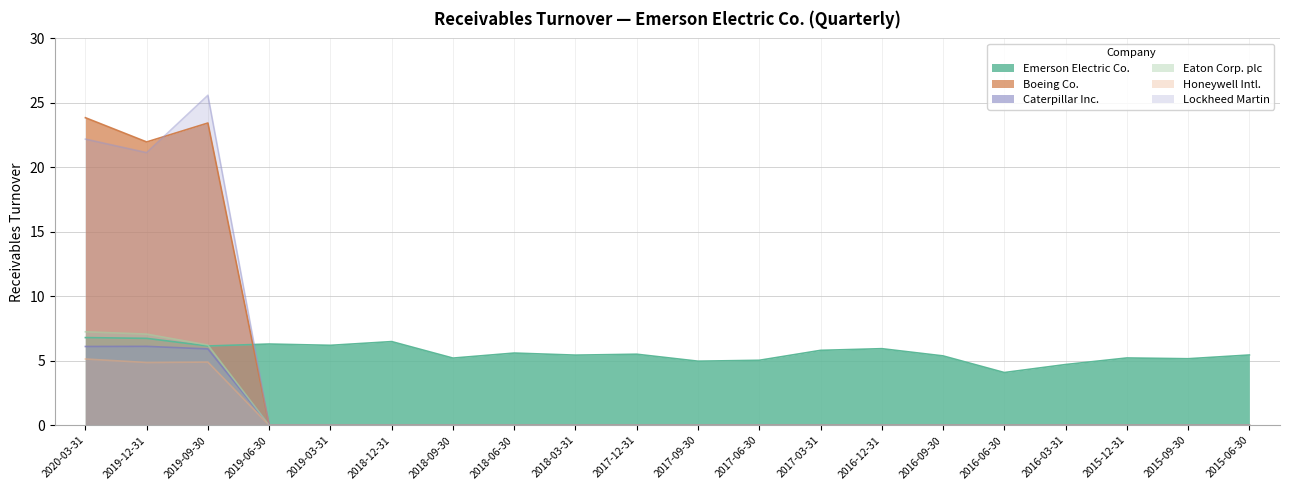

True or false: Emerson Electric Co. and Caterpillar Inc. cross at least once.

False